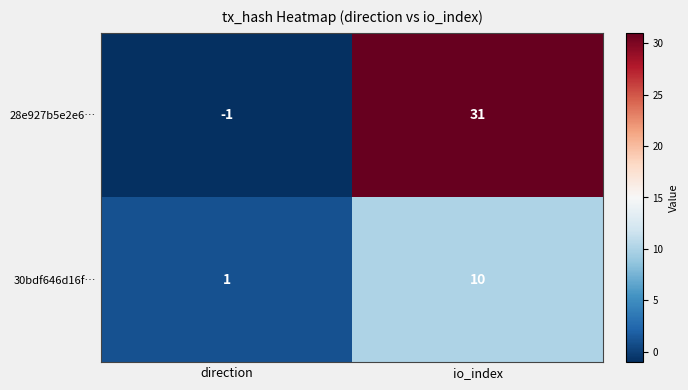

True or false: 30bdf646d16f… has a value of 1 at direction.

True